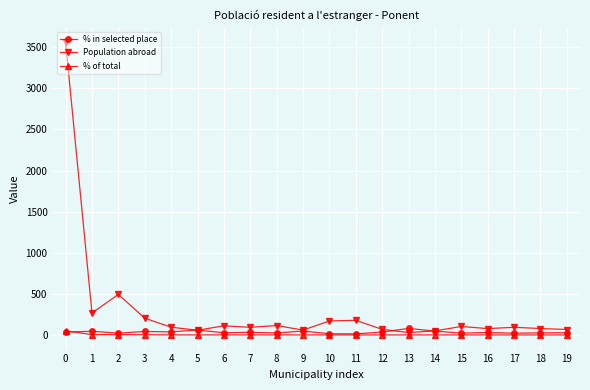

What is the maximum value shown in the chart?

3560.0